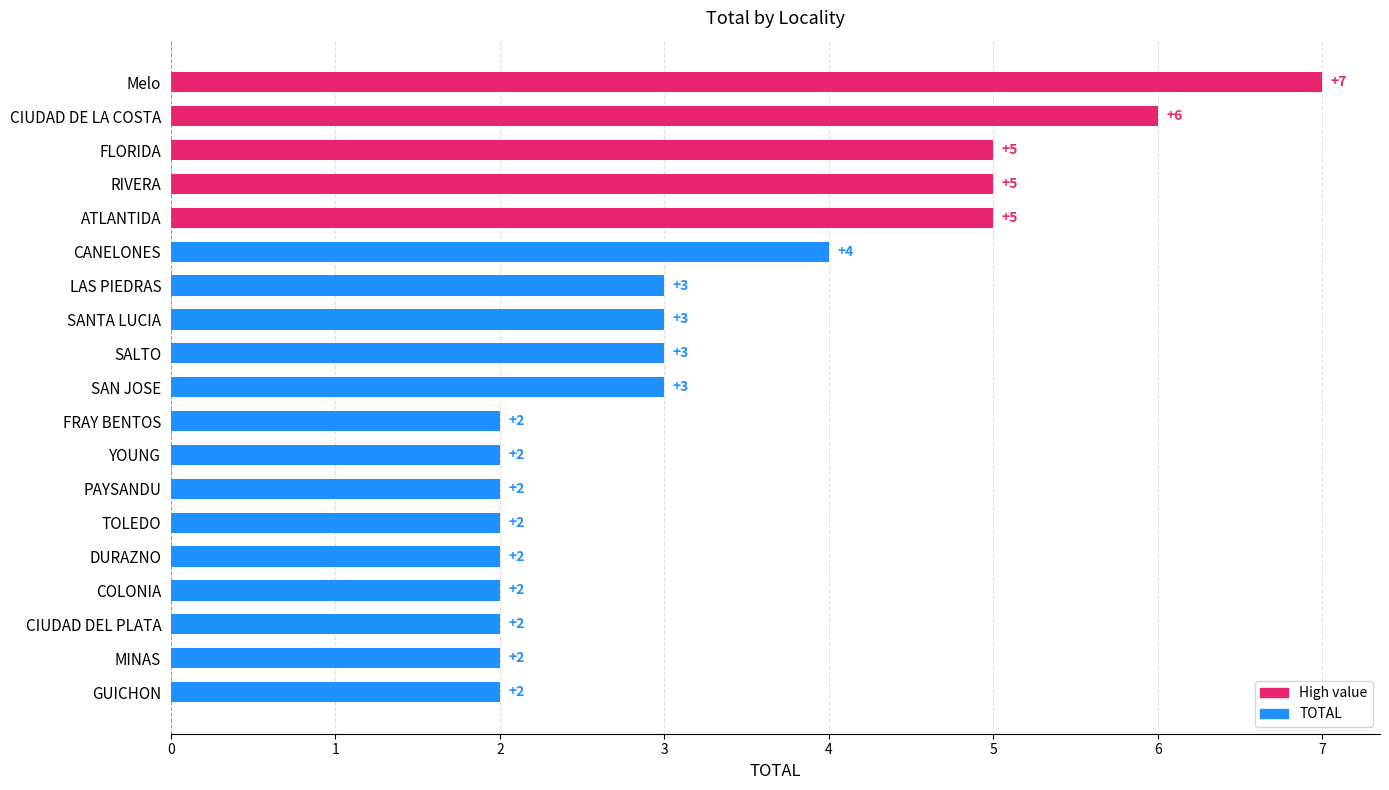

Does the chart contain stacked bars?

No